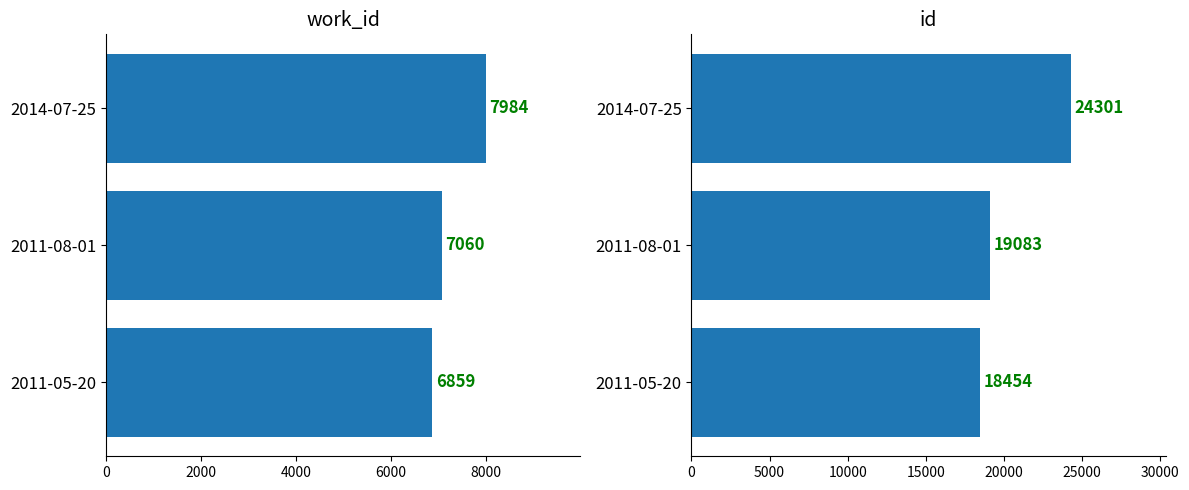

How many groups of bars are there?

3